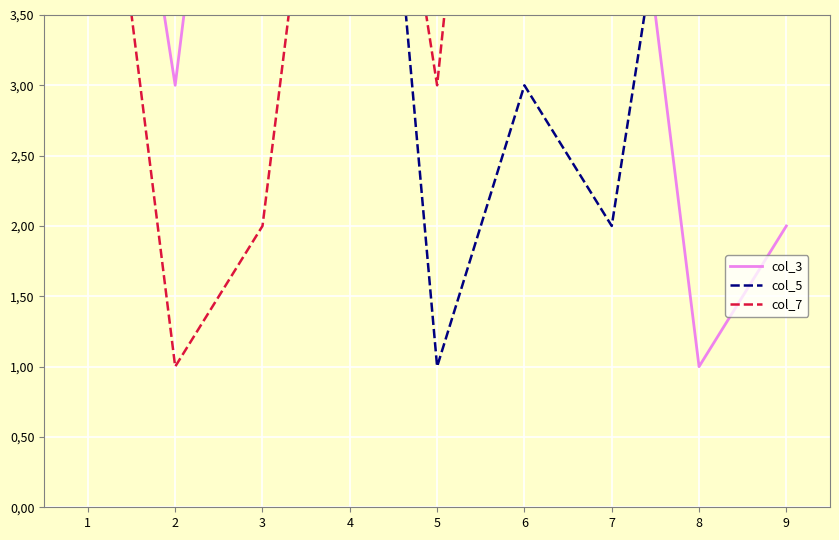

Which has a higher value, 4 or 5?

4